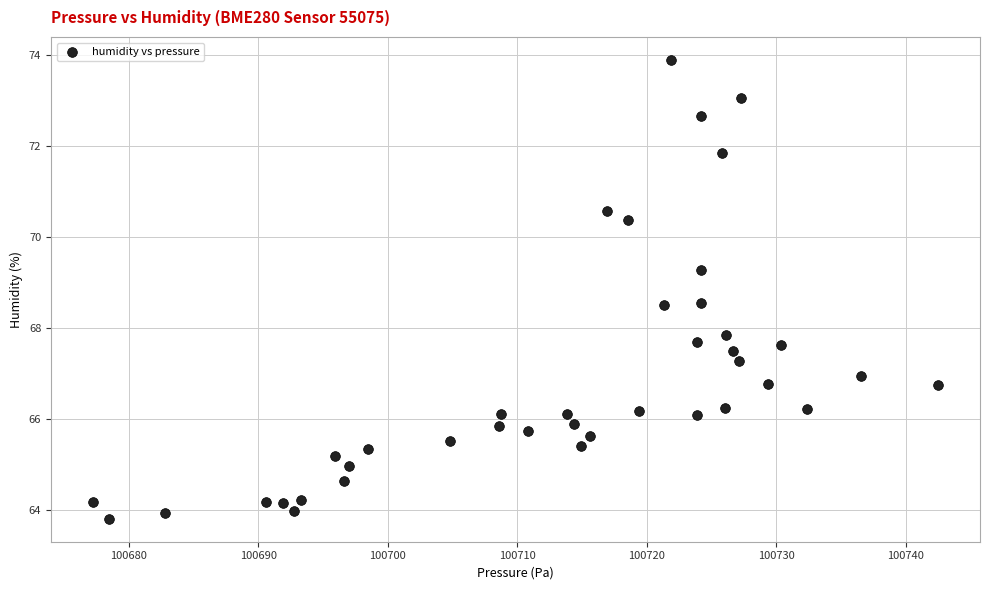

What is the range of X values (max minus min)?

65.2